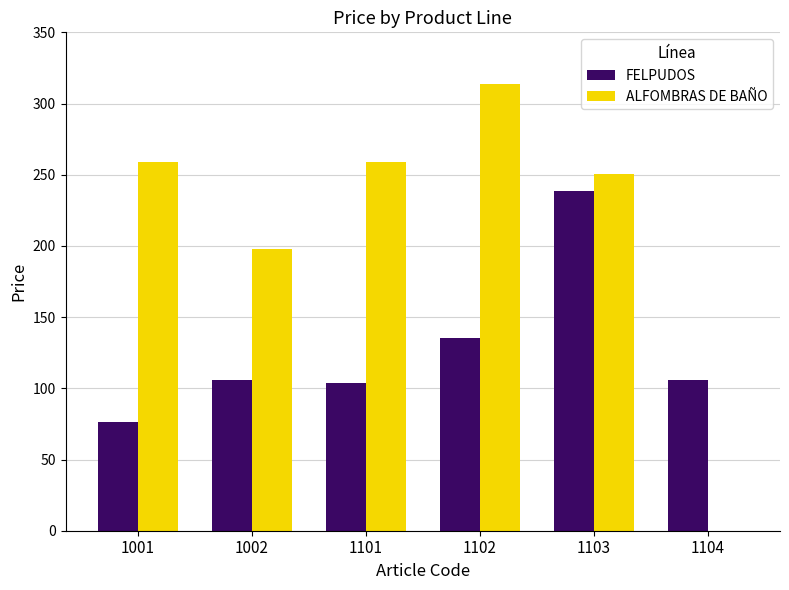

Which series changed the most between 1101 and 1104?

ALFOMBRAS DE BAÑO